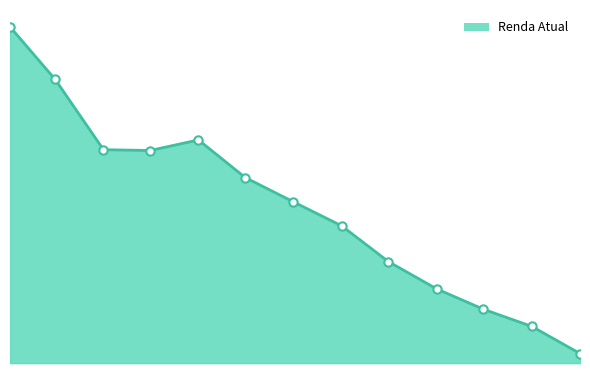

At which category does the data reach its first local peak?

2024-06-01